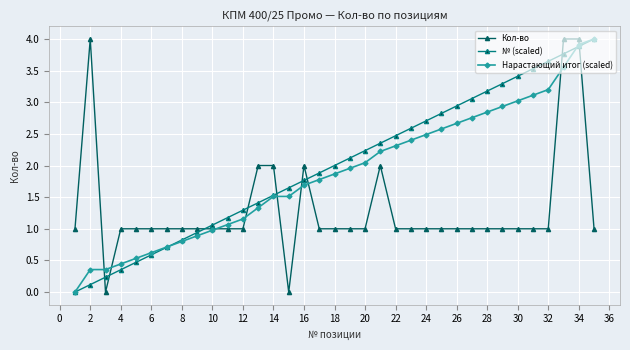

How many data points does each series have?

35